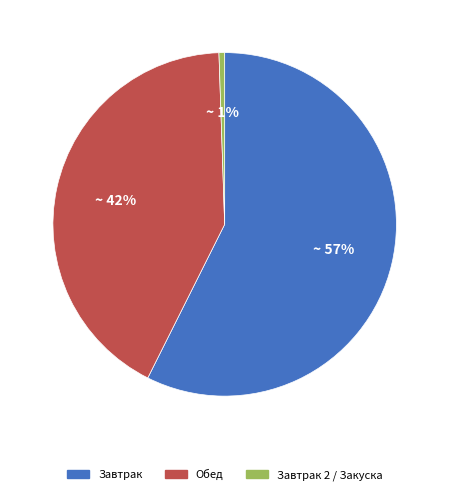

Is there a majority slice in this chart?

Yes